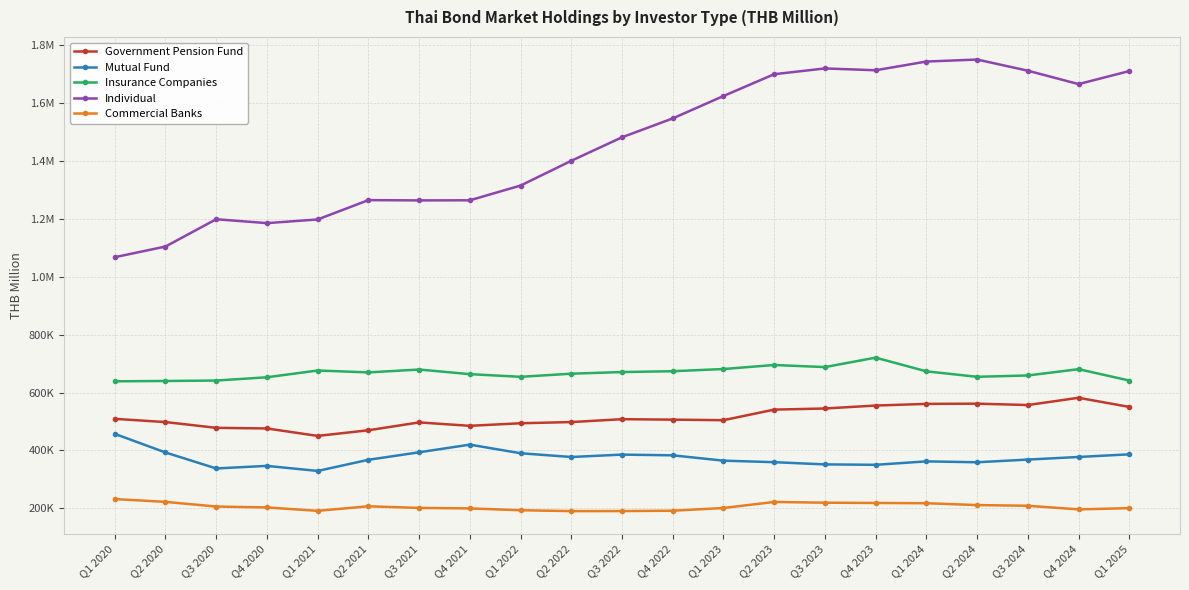

Reading right to left, what are all the values shown in this chart?

Government Pension Fund: Q1 2025=550293.0	Q4 2024=581810.0	Q3 2024=556802.0	Q2 2024=561532.0	Q1 2024=560734.0	Q4 2023=555027.0	Q3 2023=544841.0	Q2 2023=540997.0	Q1 2023=504423.0	Q4 2022=506298.8	Q3 2022=507896.6	Q2 2022=497959.4	Q1 2022=493838.9	Q4 2021=484984.8	Q3 2021=496744.5	Q2 2021=469614.4	Q1 2021=450079.2	Q4 2020=475849.5	Q3 2020=478051.1	Q2 2020=497949.7	Q1 2020=509103.9
Mutual Fund: Q1 2025=386466.0	Q4 2024=377345.0	Q3 2024=368341.0	Q2 2024=359070.0	Q1 2024=362150.0	Q4 2023=350281.0	Q3 2023=351682.0	Q2 2023=359367.0	Q1 2023=364579.0	Q4 2022=383010.2	Q3 2022=385522.5	Q2 2022=377241.8	Q1 2022=390222.8	Q4 2021=419972.2	Q3 2021=393495.0	Q2 2021=367591.9	Q1 2021=329079.1	Q4 2020=346567.4	Q3 2020=337692.5	Q2 2020=392874.7	Q1 2020=457161.7
Insurance Companies: Q1 2025=641394.0	Q4 2024=680689.0	Q3 2024=658934.0	Q2 2024=654352.0	Q1 2024=673214.0	Q4 2023=720529.0	Q3 2023=687929.0	Q2 2023=695090.0	Q1 2023=681226.0	Q4 2022=673602.0	Q3 2022=670791.1	Q2 2022=665074.2	Q1 2022=654276.8	Q4 2021=663506.8	Q3 2021=679461.2	Q2 2021=669531.5	Q1 2021=676111.6	Q4 2020=652705.7	Q3 2020=641444.0	Q2 2020=639878.8	Q1 2020=638740.0
Individual: Q1 2025=1710651.0	Q4 2024=1665655.0	Q3 2024=1711931.0	Q2 2024=1750539.0	Q1 2024=1743577.0	Q4 2023=1713464.0	Q3 2023=1719766.0	Q2 2023=1699838.0	Q1 2023=1624463.0	Q4 2022=1547125.9	Q3 2022=1481875.3	Q2 2022=1400656.5	Q1 2022=1315073.1	Q4 2021=1264192.7	Q3 2021=1263805.8	Q2 2021=1264806.0	Q1 2021=1197950.6	Q4 2020=1185285.9	Q3 2020=1198727.5	Q2 2020=1104432.8	Q1 2020=1067537.3
Commercial Banks: Q1 2025=200497.0	Q4 2024=196244.0	Q3 2024=208760.0	Q2 2024=211125.0	Q1 2024=217566.0	Q4 2023=218454.0	Q3 2023=219301.0	Q2 2023=221929.0	Q1 2023=201036.0	Q4 2022=191634.2	Q3 2022=190415.6	Q2 2022=190307.3	Q1 2022=193295.2	Q4 2021=199584.4	Q3 2021=201348.1	Q2 2021=206944.1	Q1 2021=191207.7	Q4 2020=202969.5	Q3 2020=206081.4	Q2 2020=222191.0	Q1 2020=231921.9